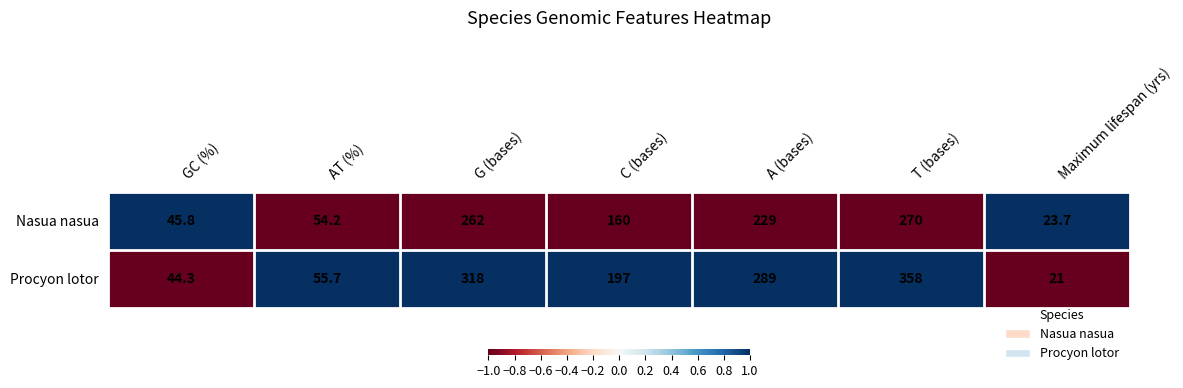

Reading left to right, extract all data points from this chart.

Nasua nasua: 45.8	54.2	262.0	160.0	229.0	270.0	23.7
Procyon lotor: 44.3	55.7	318.0	197.0	289.0	358.0	21.0